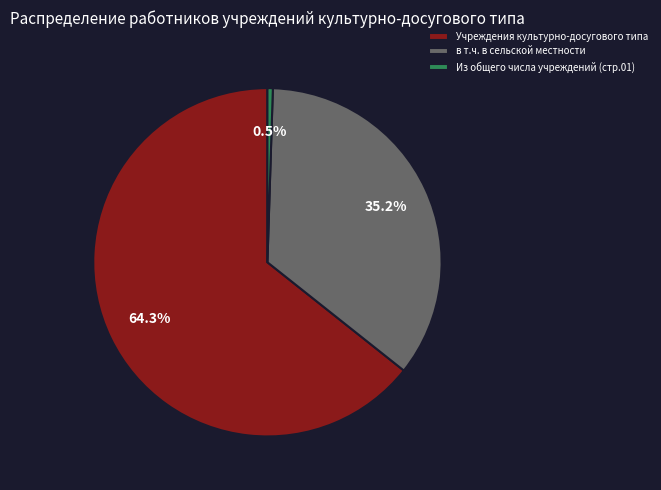

Which slice is the largest?

Учреждения культурно-досугового типа